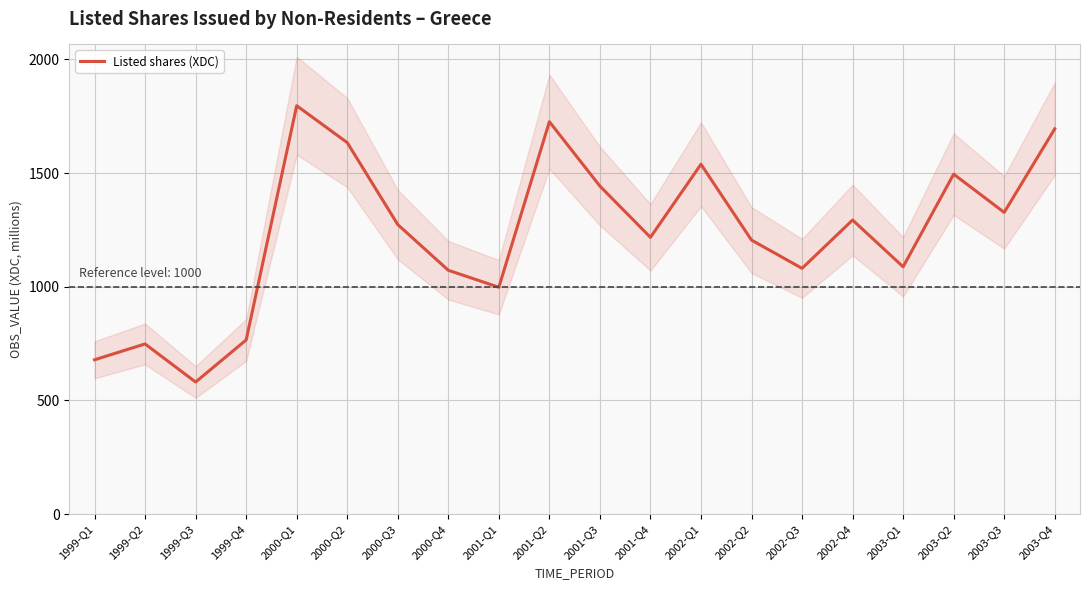

What is the label of the 11th point from the left?

2001-Q3